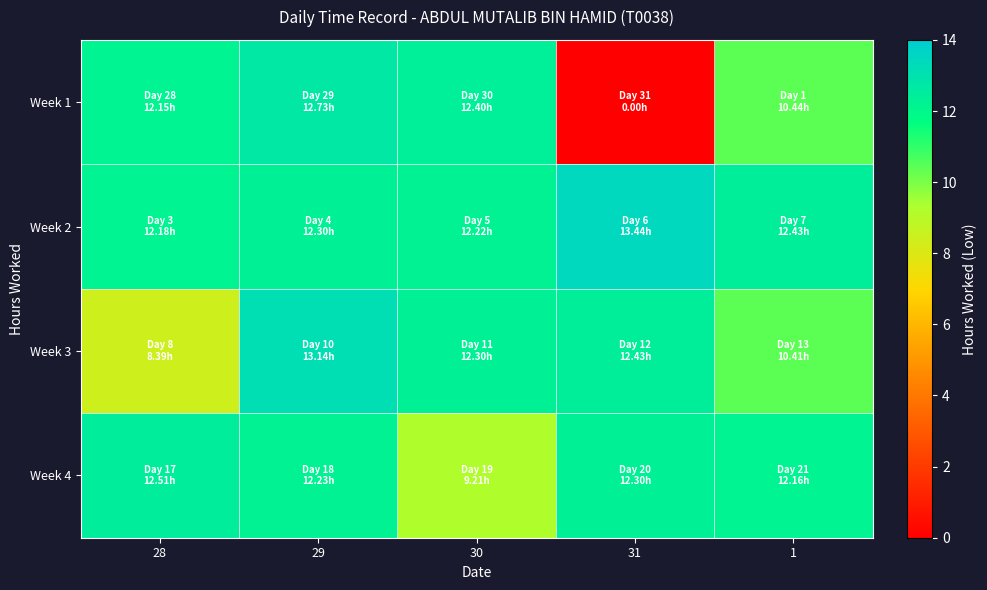

Reading left to right, extract all data points from this chart.

Week 1: 28=12.2	29=12.7	30=12.4	31=0.0	1=10.4
Week 2: 28=12.2	29=12.3	30=12.2	31=13.4	1=12.4
Week 3: 28=8.4	29=13.1	30=12.3	31=12.4	1=10.4
Week 4: 28=12.5	29=12.2	30=9.2	31=12.3	1=12.2